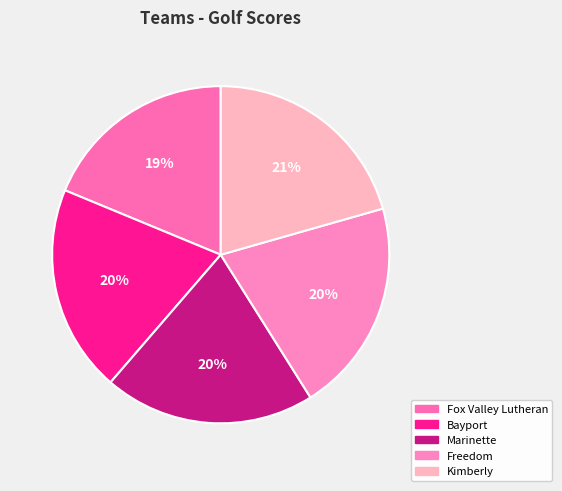

To the nearest percent, what is the difference between the largest and smallest slice percentages?

2%